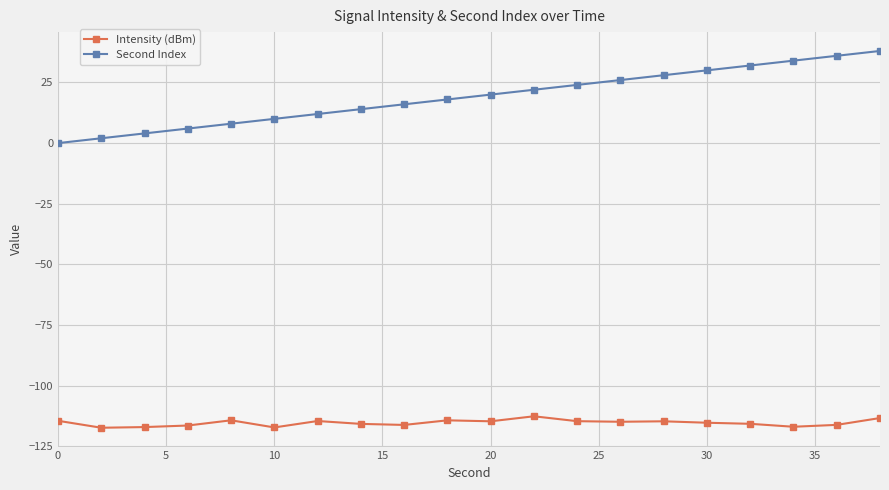

What is the value of the Intensity (dBm) point at the 12th from the left?

-112.6